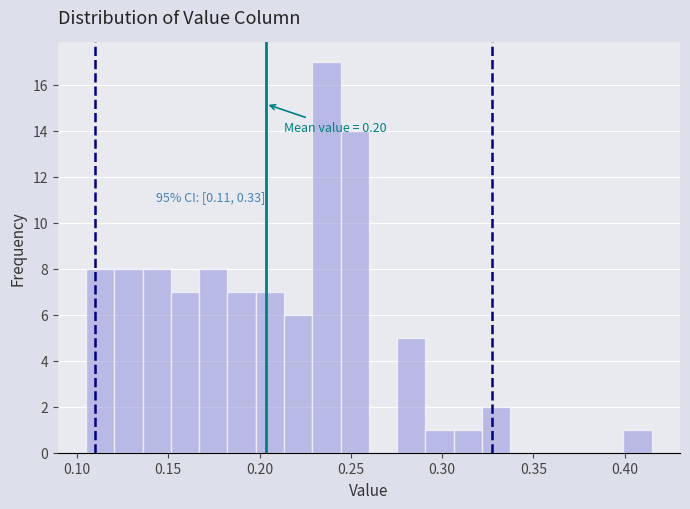

Around what value on the x-axis is the tallest bar? Give the approximate position of its centre, as read against the axis.

0.235